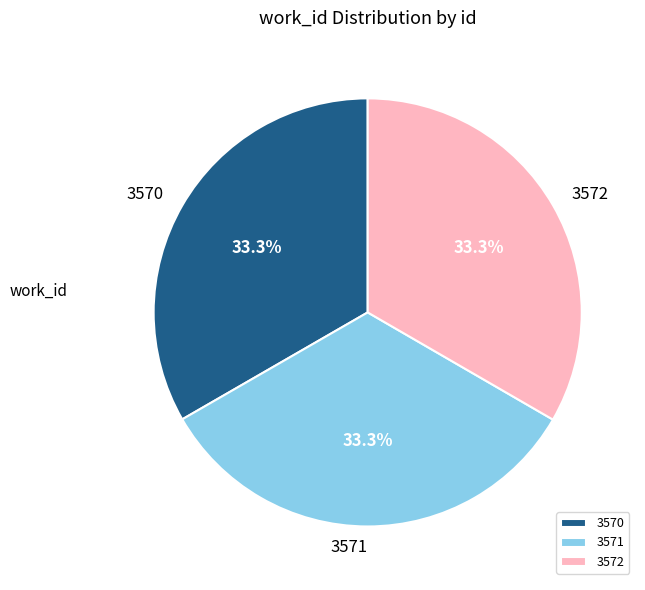

Count the number of slices in the pie.

3